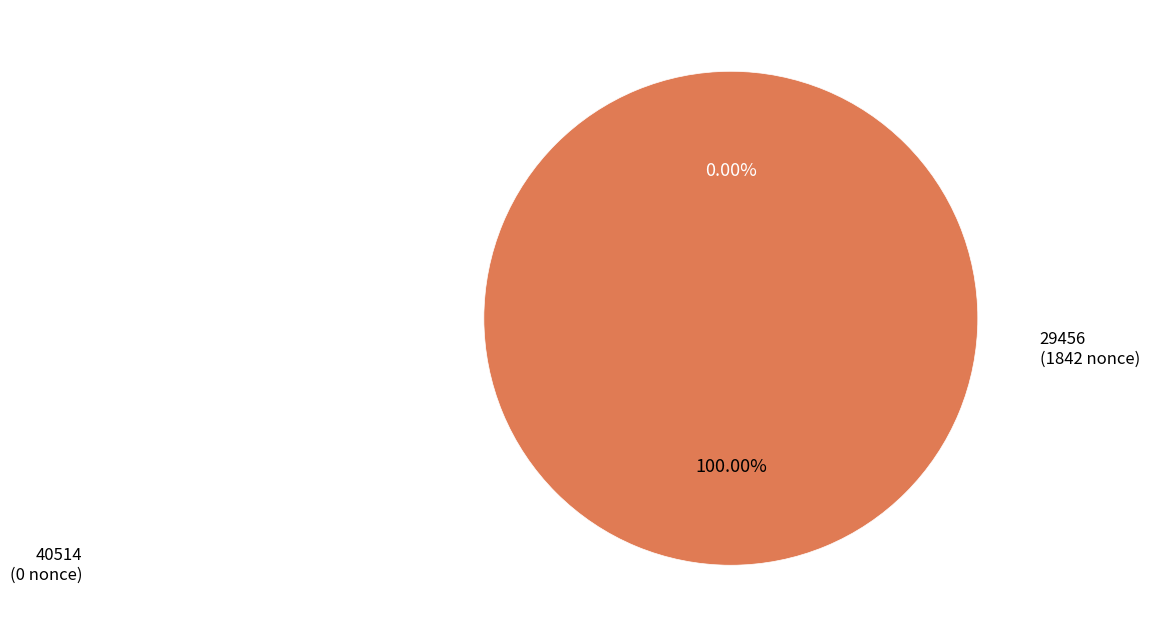

Is it true that 29456 is 100% of the pie?

True